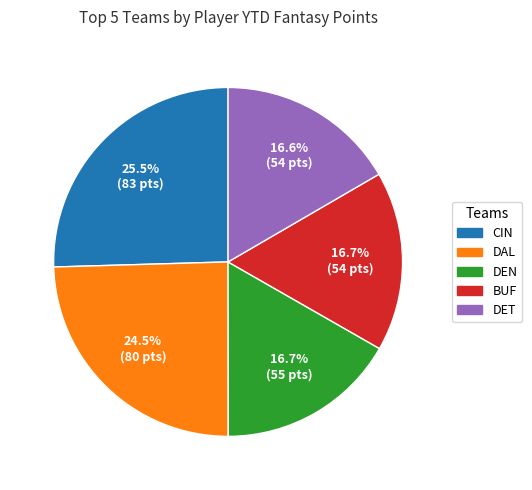

Is there a majority slice in this chart?

No